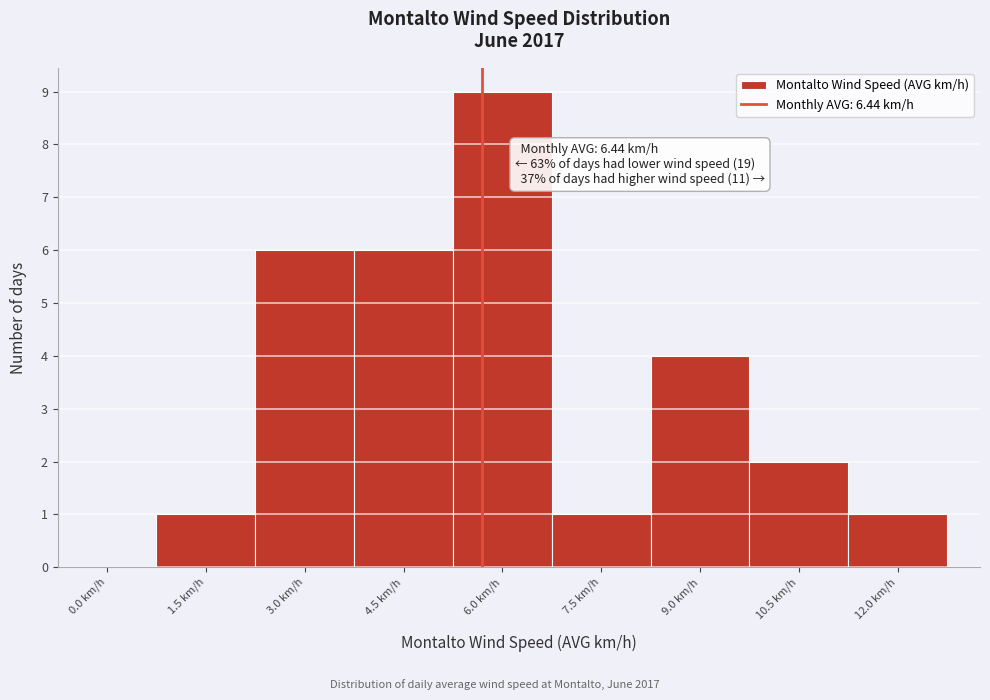

Reading left to right, extract all data points from this chart.

0.0 km/h=0	1.5 km/h=1	3.0 km/h=6	4.5 km/h=6	6.0 km/h=9	7.5 km/h=1	9.0 km/h=4	10.5 km/h=2	12.0 km/h=1